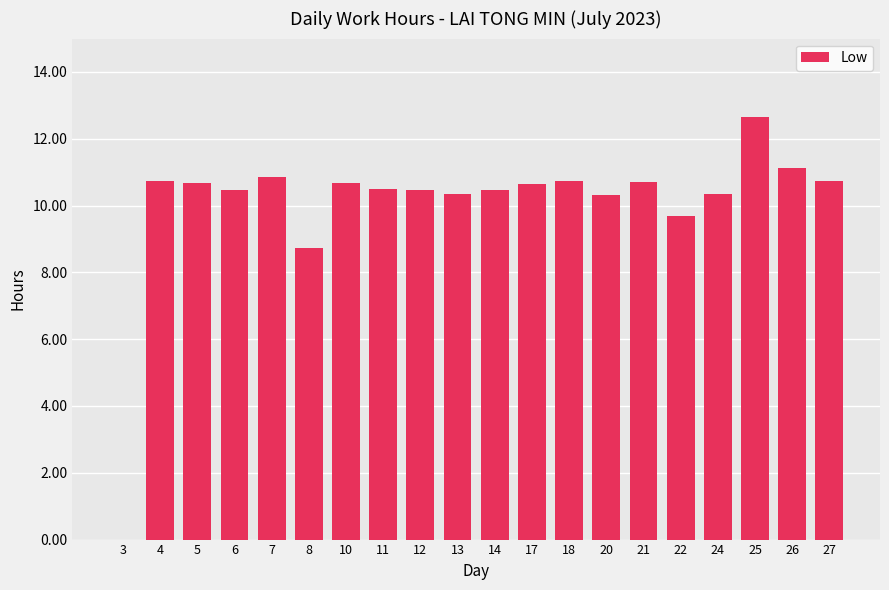

At which label is the value closest to 6?

8